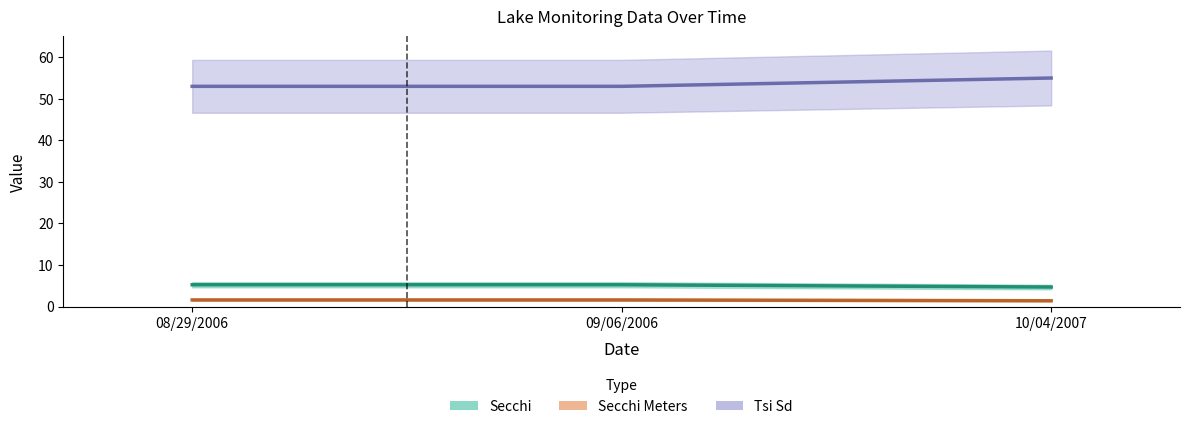

Between 10/04/2007 and 08/29/2006, which is larger?

08/29/2006